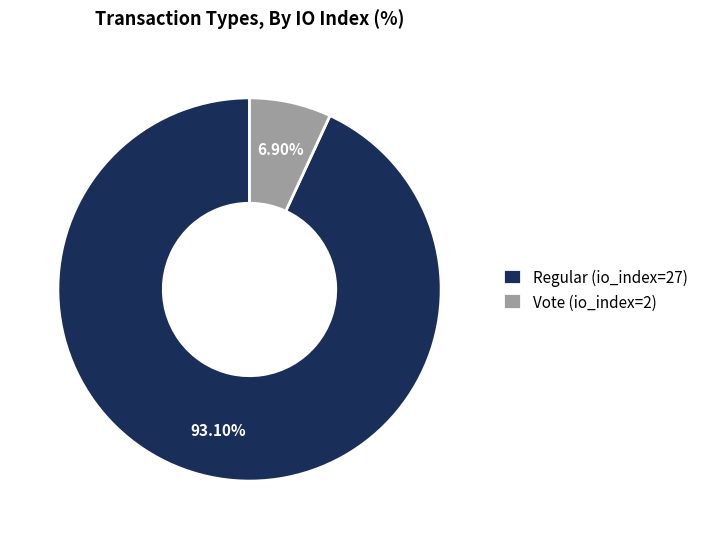

To the nearest percent, what is the difference between the Regular (io_index=27) and Vote (io_index=2) slice percentages?

86%